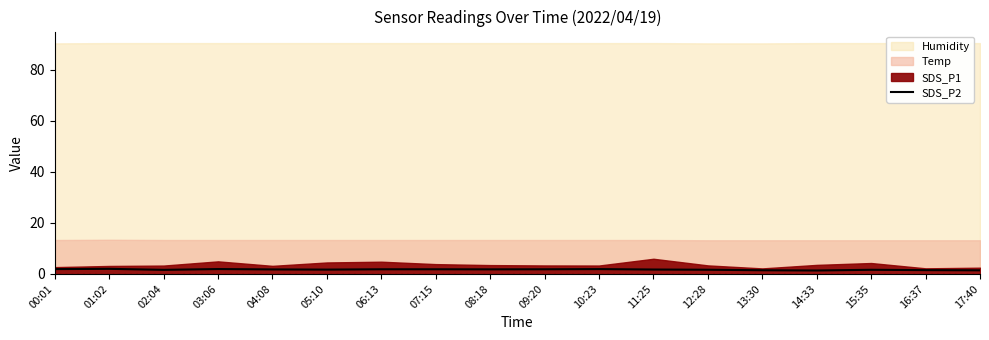

List the labels in order of value, smallest first.

14:33, 17:40, 13:30, 16:37, 02:04, 15:35, 12:28, 05:10, 11:25, 04:08, 08:18, 06:13, 07:15, 09:20, 00:01, 10:23, 03:06, 01:02